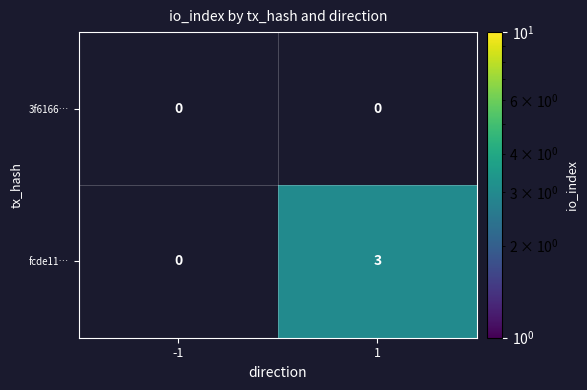

Is it true that fcde11… equals 1 at 1?

False